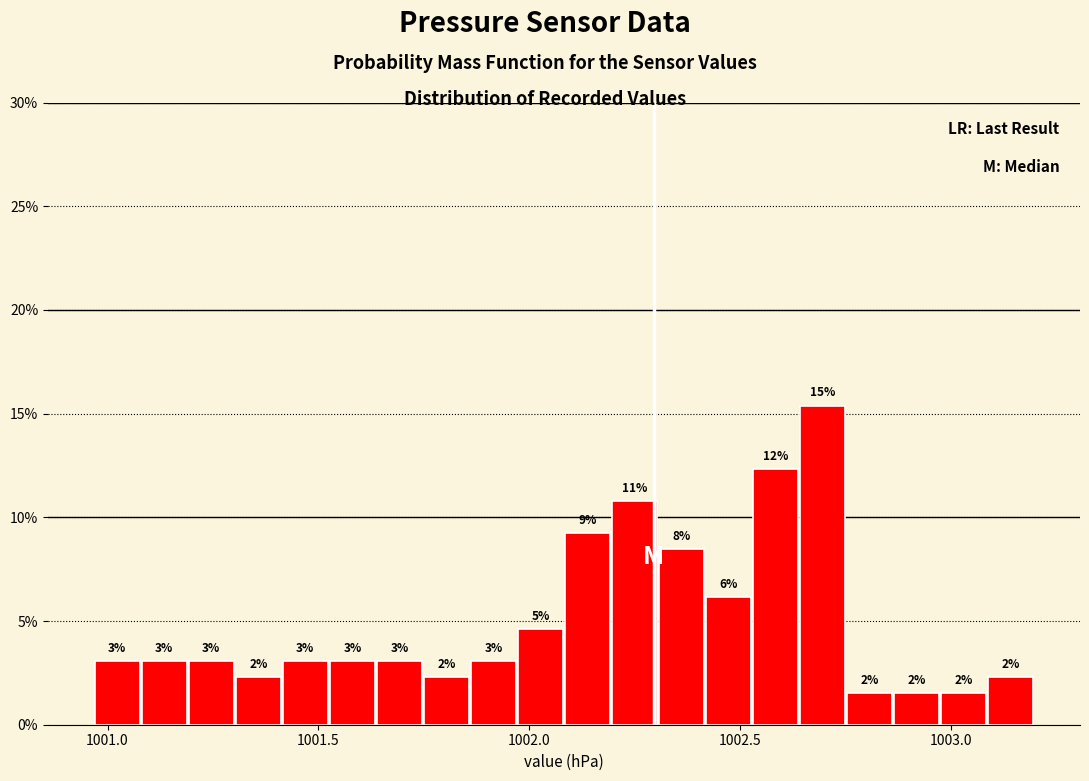

Read against the x-axis, roughly where is the centre of the tallest bar?

1002.70